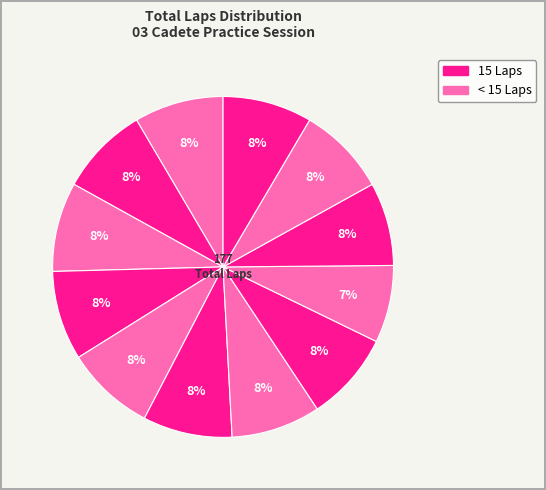

Is there a majority slice in this chart?

No